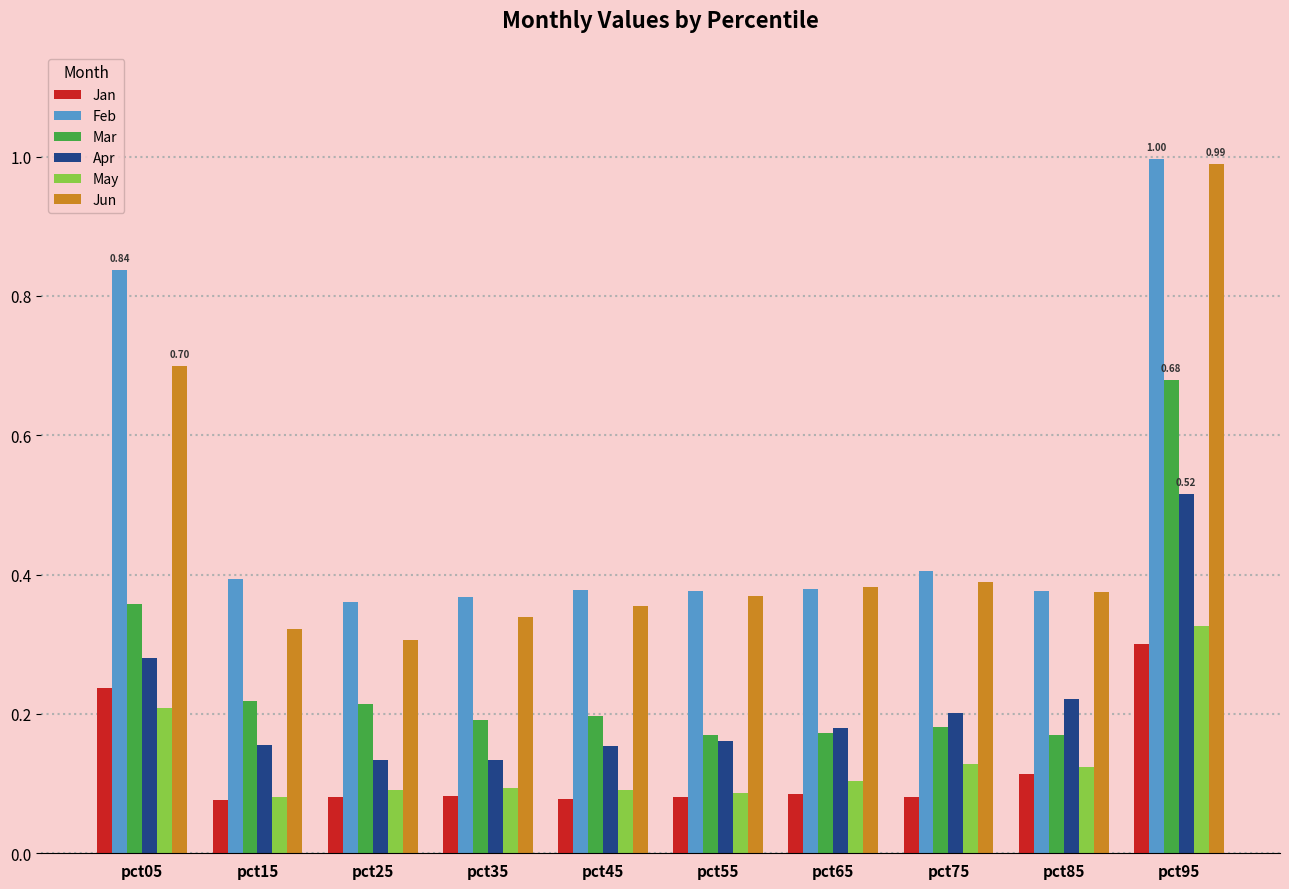

The value of Mar at pct25 is 0.2. True or false?

True